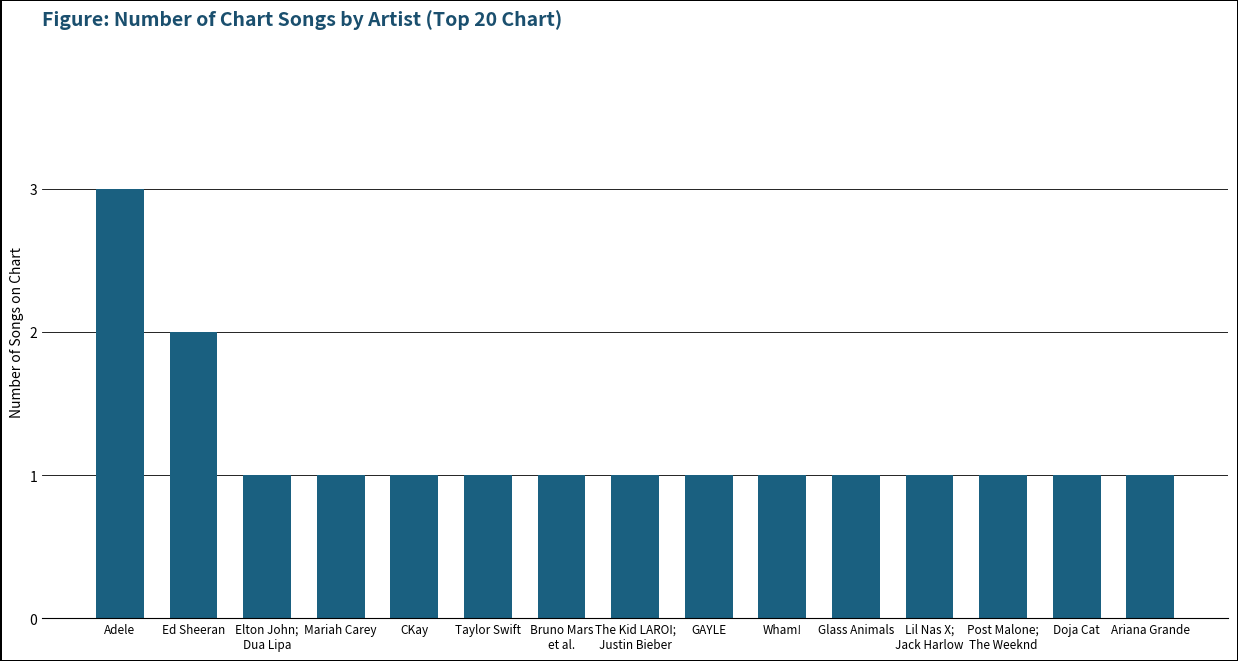

Reading left to right, list all the values displayed in this chart.

3	2	1	1	1	1	1	1	1	1	1	1	1	1	1